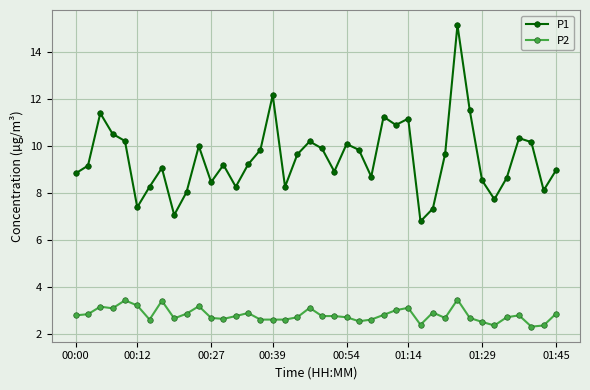

Does the chart display data point markers on the line(s)?

Yes